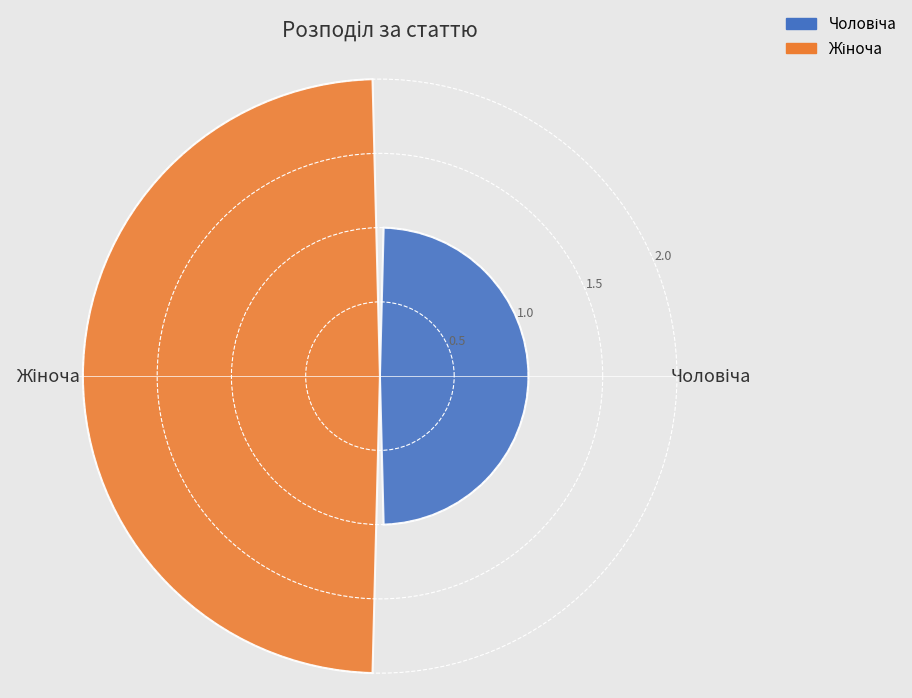

Reading right to left, what are all the values shown in this chart?

2	1